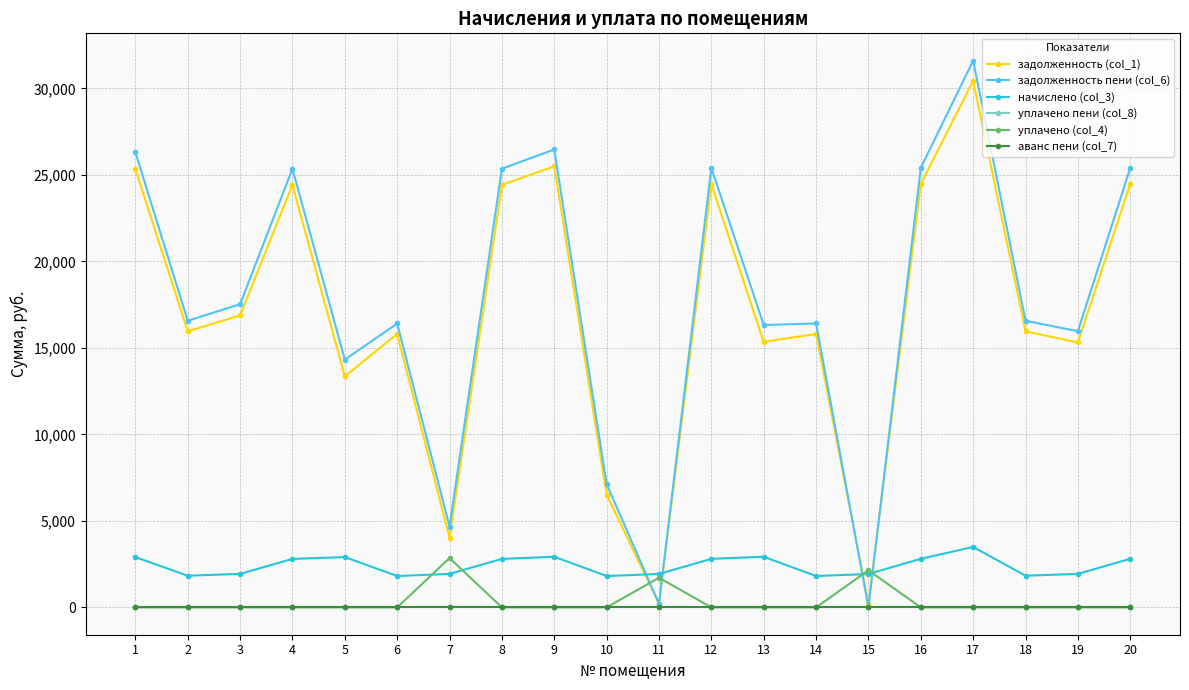

Does the chart have visible grid lines?

Yes